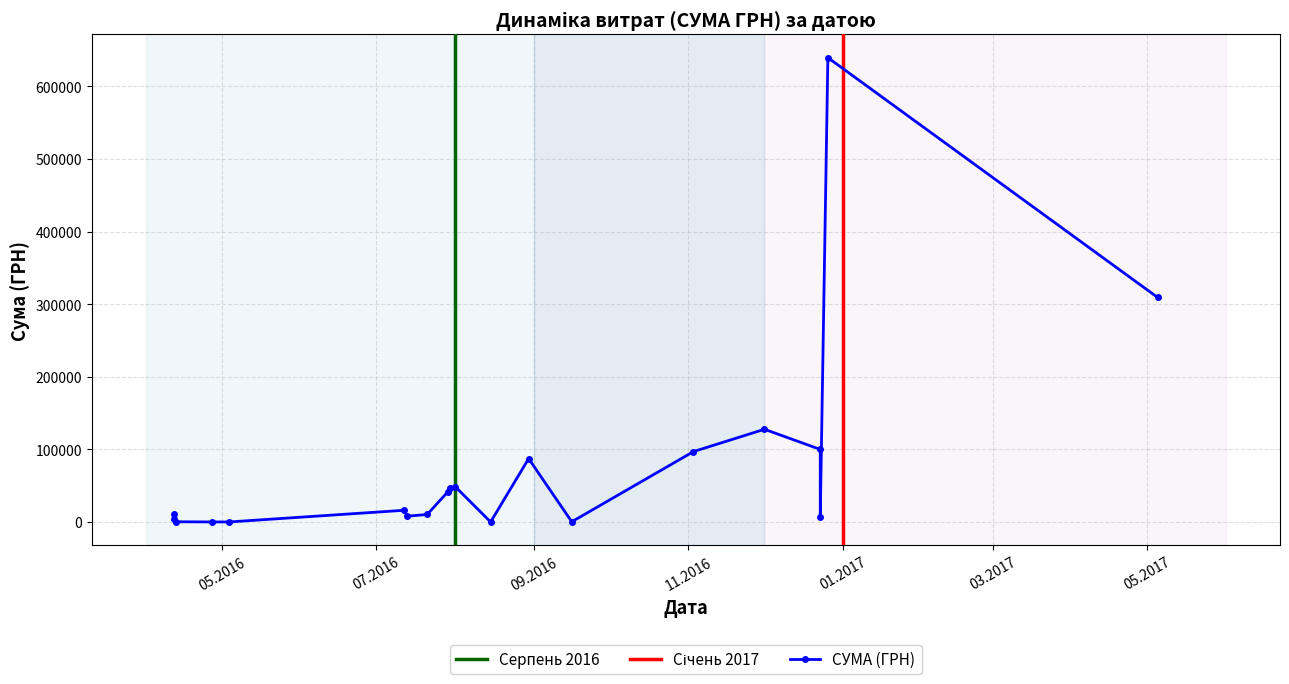

What is the sum of the values at 13.07.2016 and 03.11.2016?

105034.4